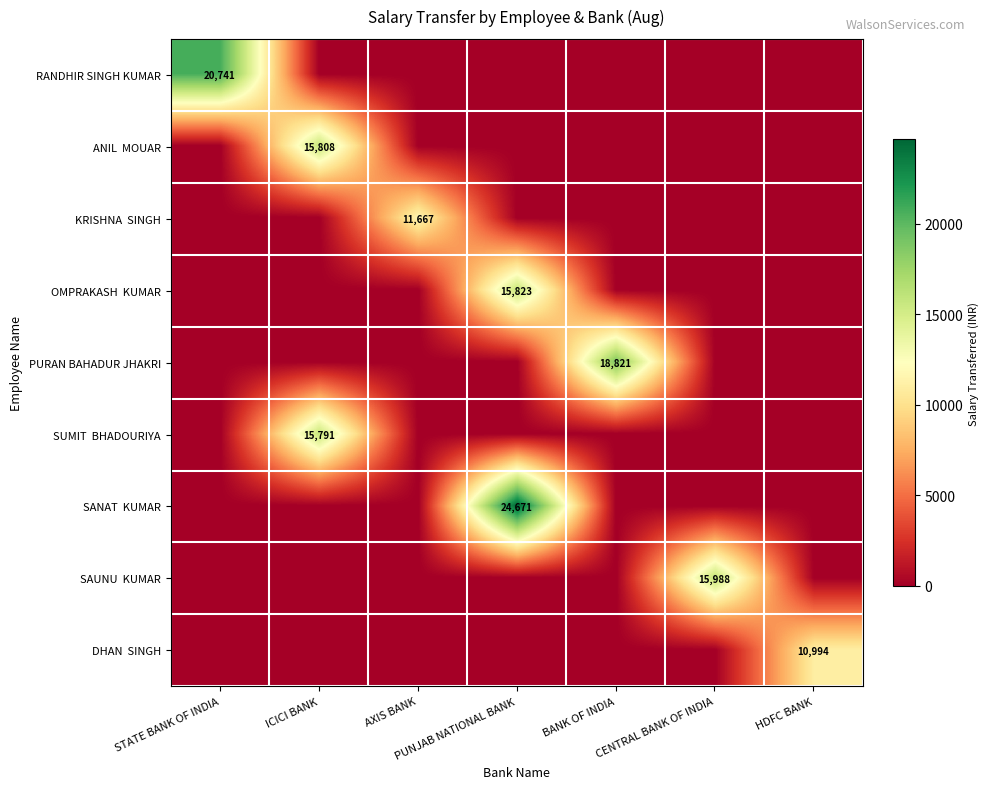

List the series in order of their peak value, lowest first.

DHAN SINGH, KRISHNA SINGH, SUMIT BHADOURIYA, ANIL MOUAR, OMPRAKASH KUMAR, SAUNU KUMAR, PURAN BAHADUR JHAKRI, RANDHIR SINGH KUMAR, SANAT KUMAR